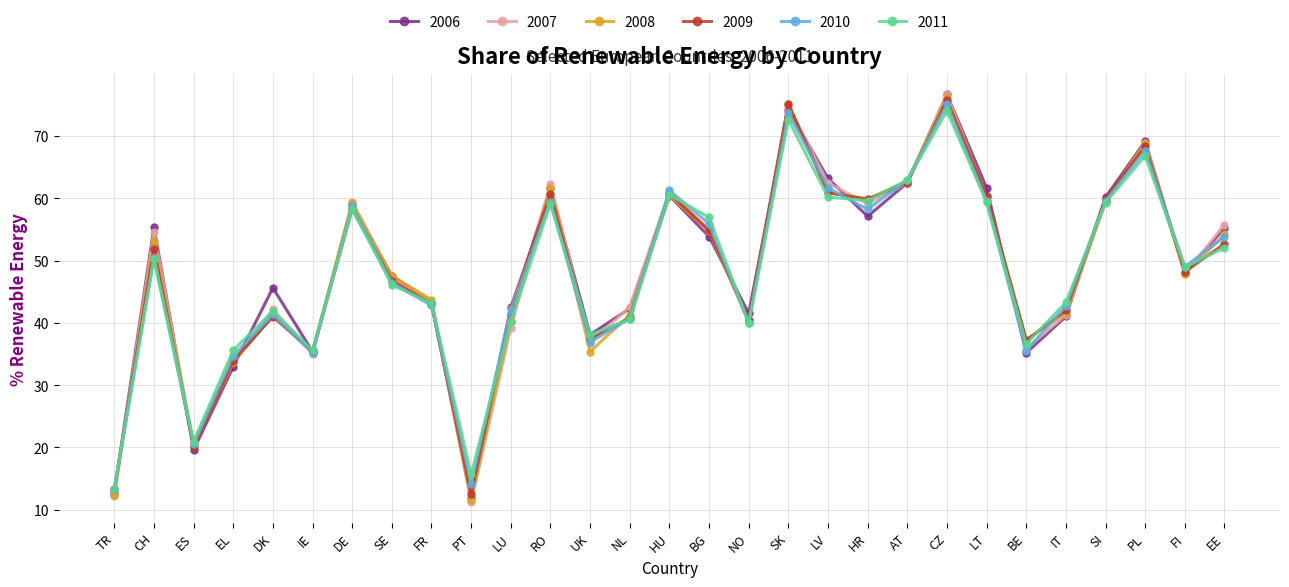

What is the approximate value of 2006 at CH?

55.4